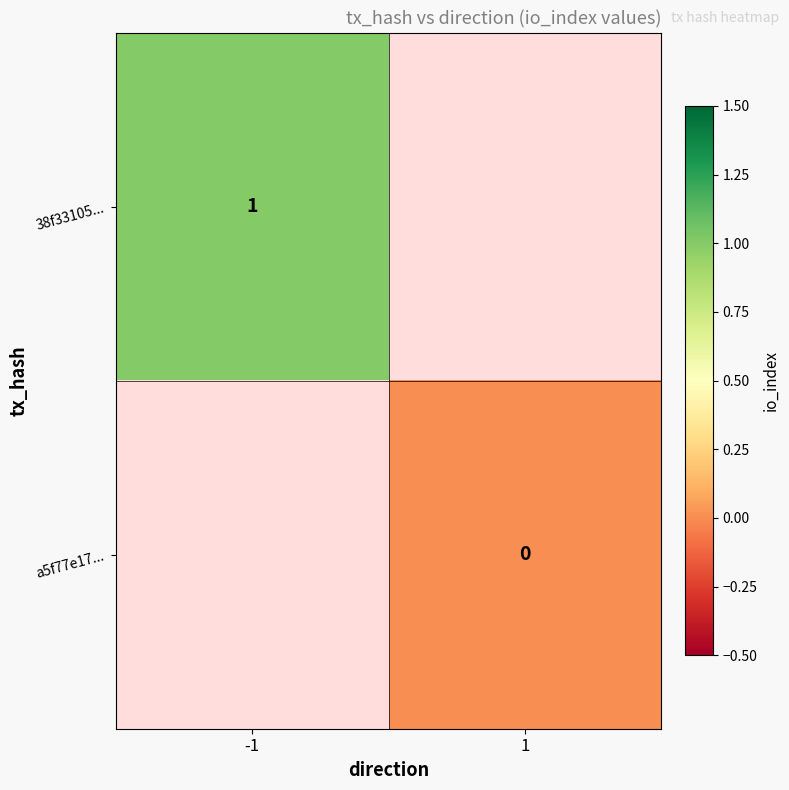

True or false: 38f33105... has a value of 1 at -1.

True